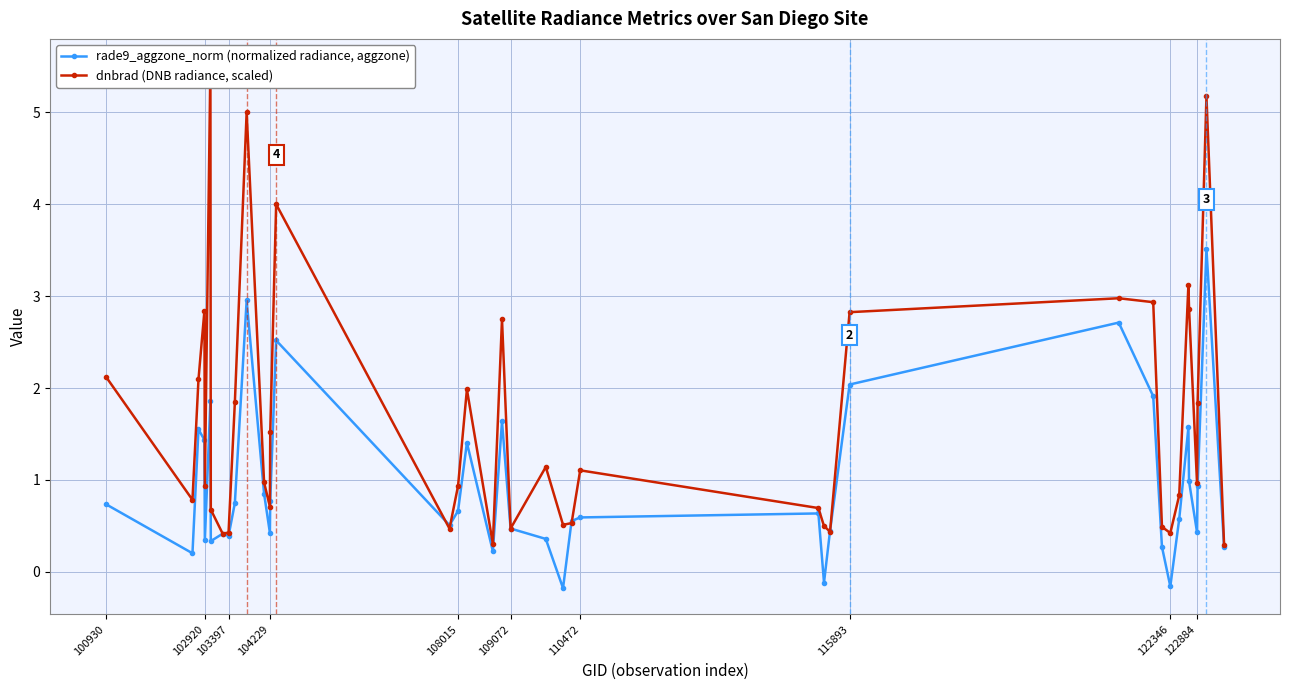

Does the chart display data point markers on the line(s)?

Yes